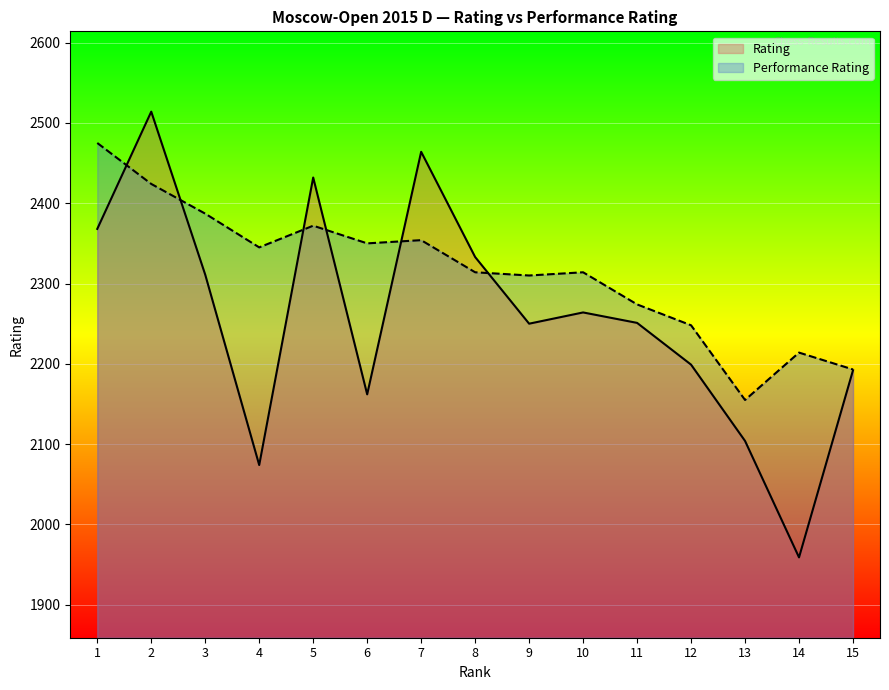

Does the chart display data point markers on the line(s)?

No